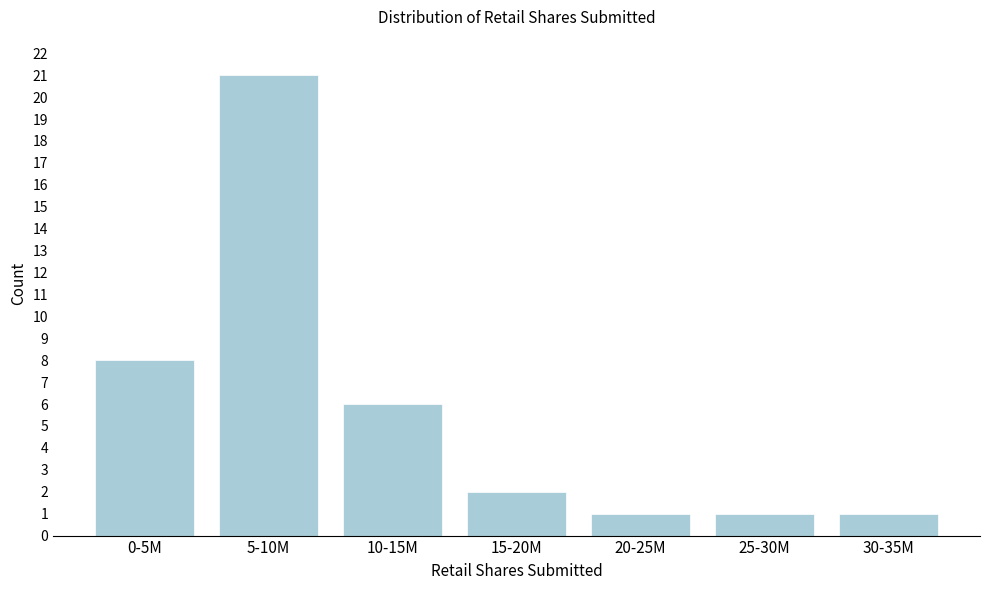

Reading left to right, extract all data points from this chart.

0-5M=8	5-10M=21	10-15M=6	15-20M=2	20-25M=1	25-30M=1	30-35M=1